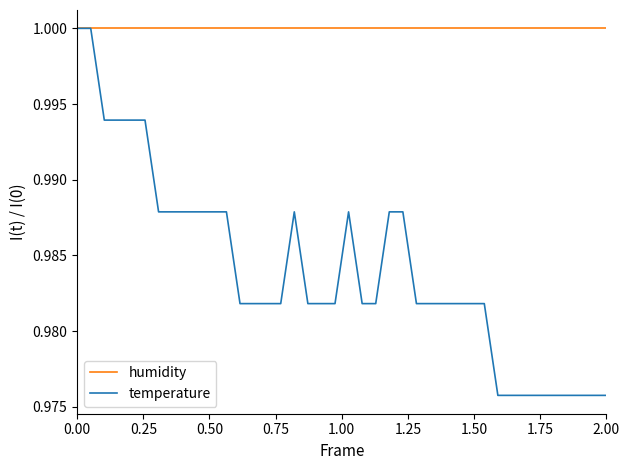

List the series in order of their overall mean, lowest first.

temperature, humidity